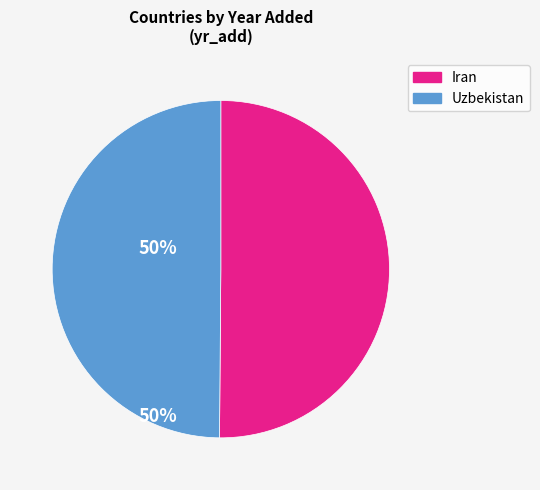

Do Iran and Uzbekistan together represent more than half of the pie?

Yes